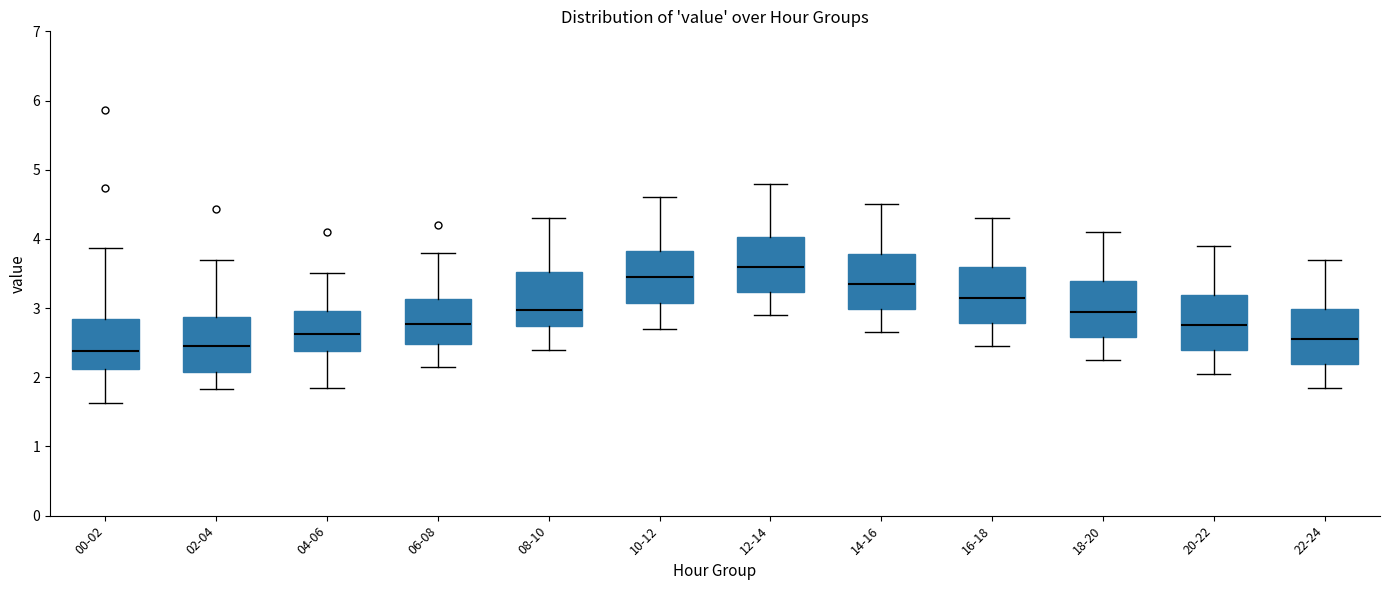

Reading left to right, read every box against the y-axis: the position of its median line, the range the box covers, and the ends of its whiskers. The values are not printed on the chart, so give them approximately, as read against the axis.

00-02: median 2.4, box 2.1 to 2.8, whiskers 1.6 to 3.9
02-04: median 2.5, box 2.1 to 2.9, whiskers 1.8 to 3.7
04-06: median 2.6, box 2.4 to 3.0, whiskers 1.9 to 3.5
06-08: median 2.8, box 2.5 to 3.1, whiskers 2.2 to 3.8
08-10: median 3.0, box 2.7 to 3.5, whiskers 2.4 to 4.3
10-12: median 3.5, box 3.1 to 3.8, whiskers 2.7 to 4.6
12-14: median 3.6, box 3.2 to 4.0, whiskers 2.9 to 4.8
14-16: median 3.4, box 3.0 to 3.8, whiskers 2.7 to 4.5
16-18: median 3.2, box 2.8 to 3.6, whiskers 2.5 to 4.3
18-20: median 3.0, box 2.6 to 3.4, whiskers 2.3 to 4.1
20-22: median 2.8, box 2.4 to 3.2, whiskers 2.1 to 3.9
22-24: median 2.6, box 2.2 to 3.0, whiskers 1.9 to 3.7